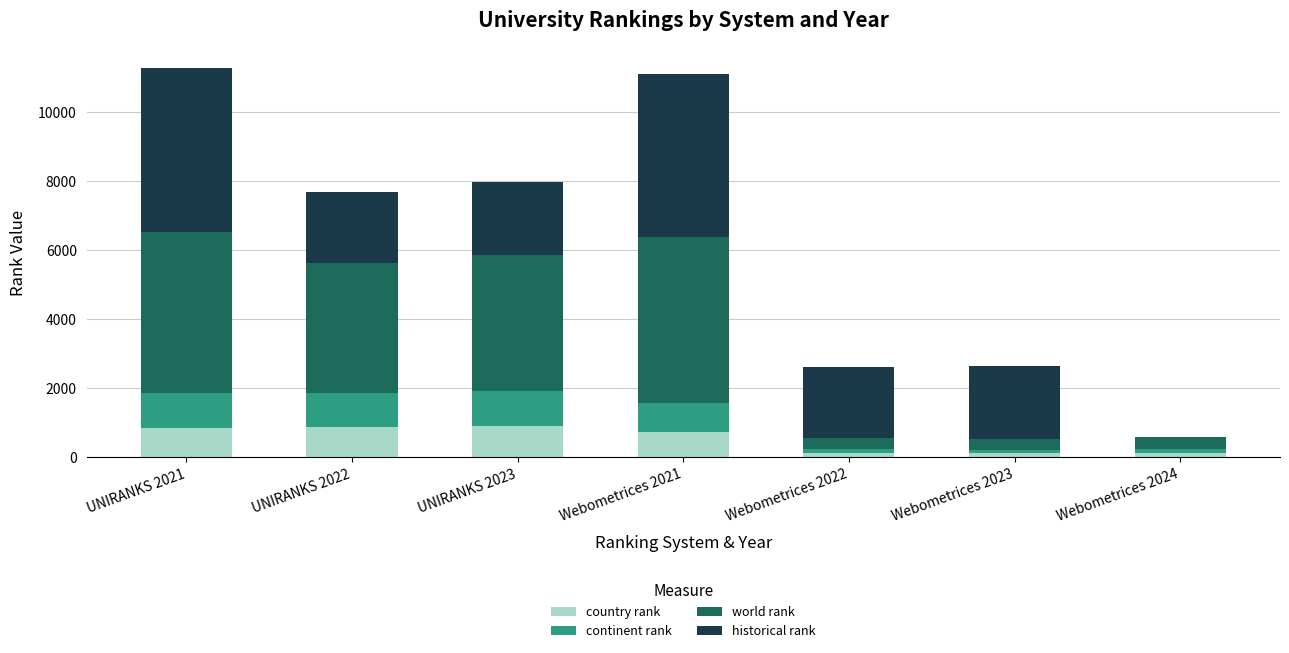

What is the total value across all series at UNIRANKS 2022?

7676.0